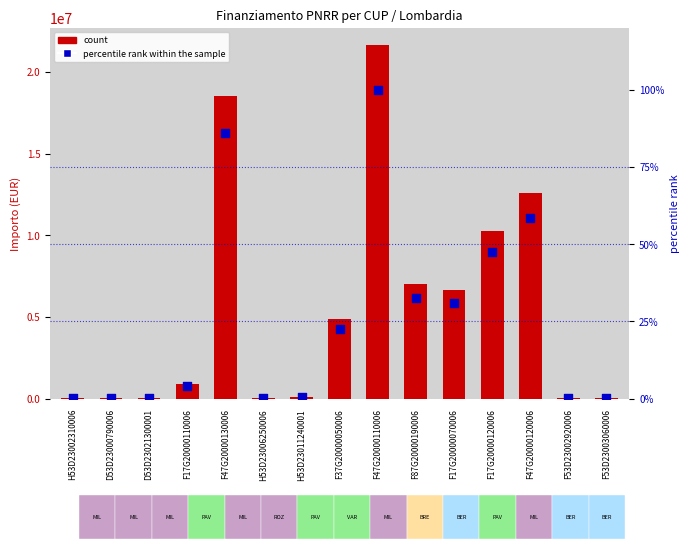

Which series has the largest total across all categories?

IMPORTO FINANZIAMENTO REGIS